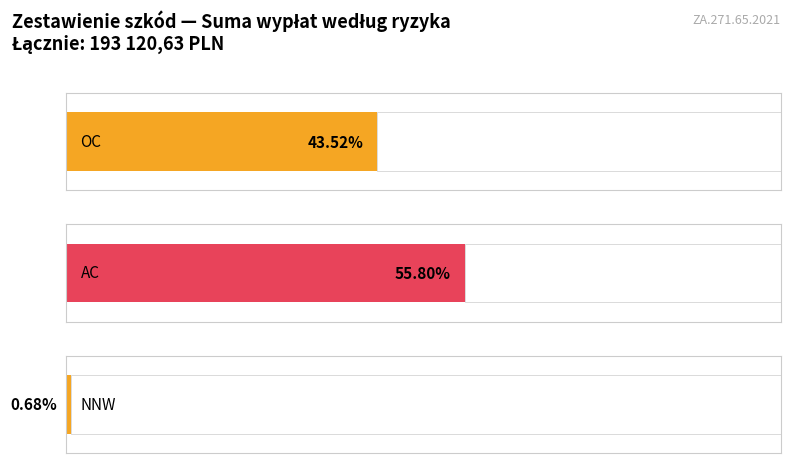

Reading left to right, list all the values displayed in this chart.

84041.8	107768.9	1310.0